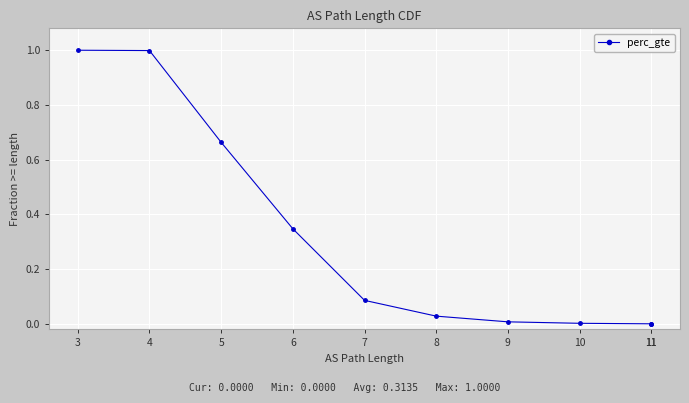

Is it true that the value at 6 is 0.3?

True